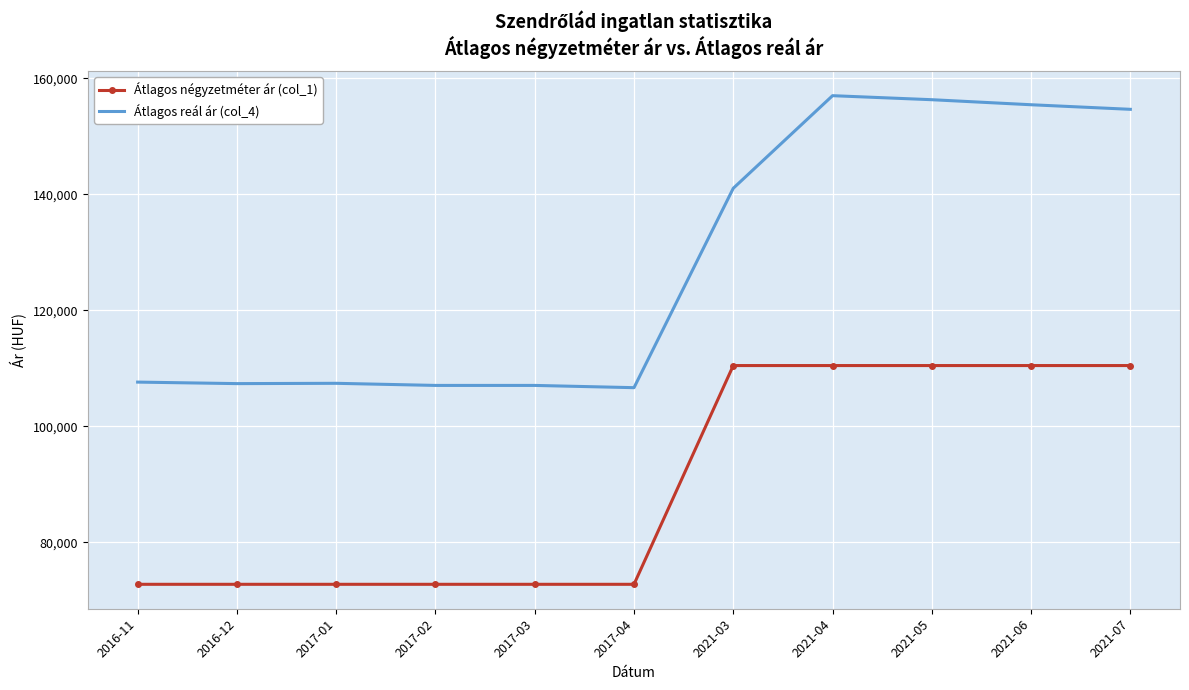

True or false: Átlagos négyzetméter ár (col_1) has a value of 16283 at 2017-02.

False